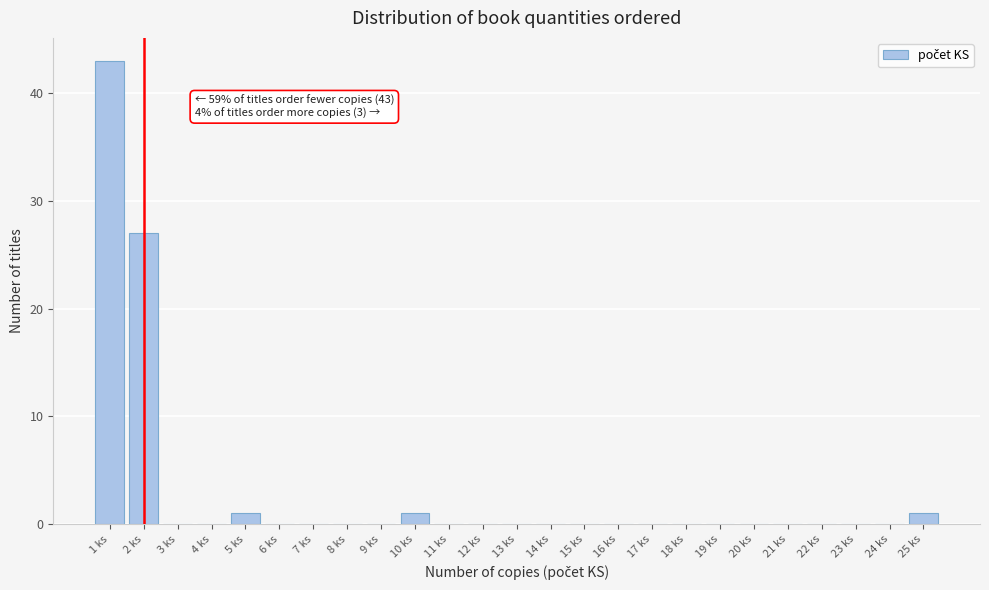

Over which range of the x-axis is the bar tallest?

0.5 to 1.5